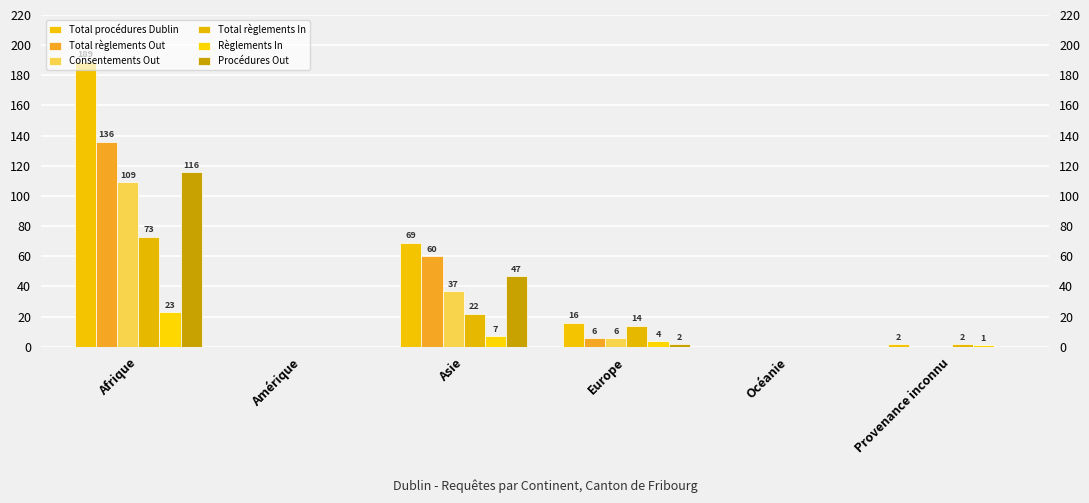

Which series has the largest total across all categories?

Total procédures Dublin